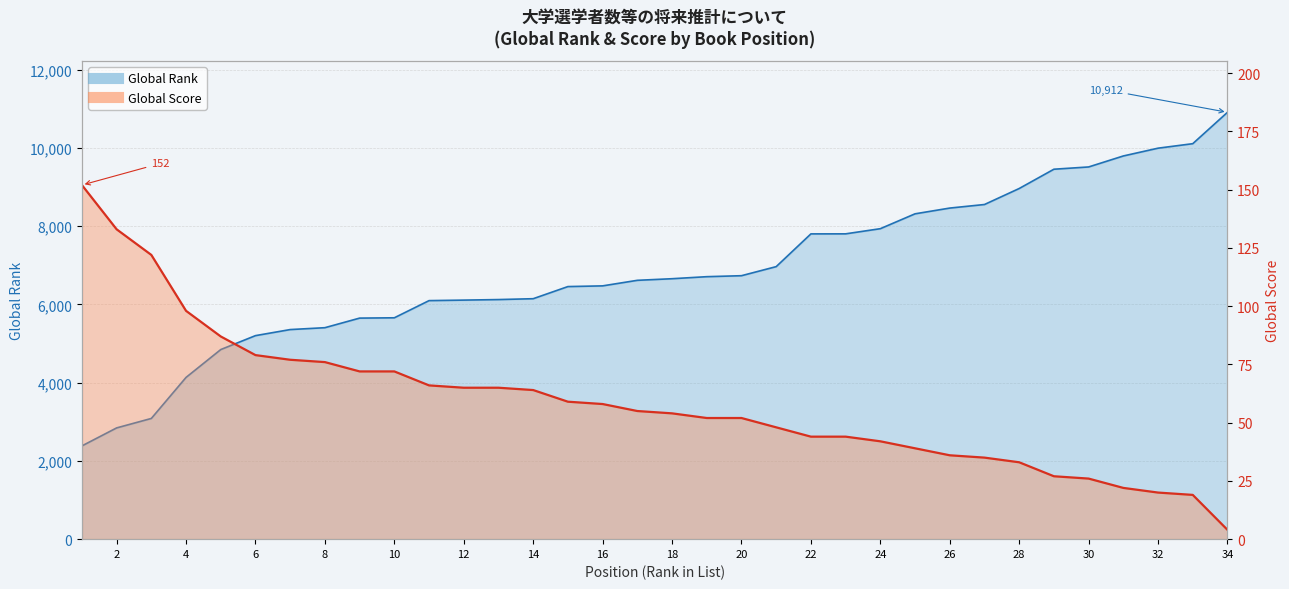

Between 22 and 16, which is larger?

22